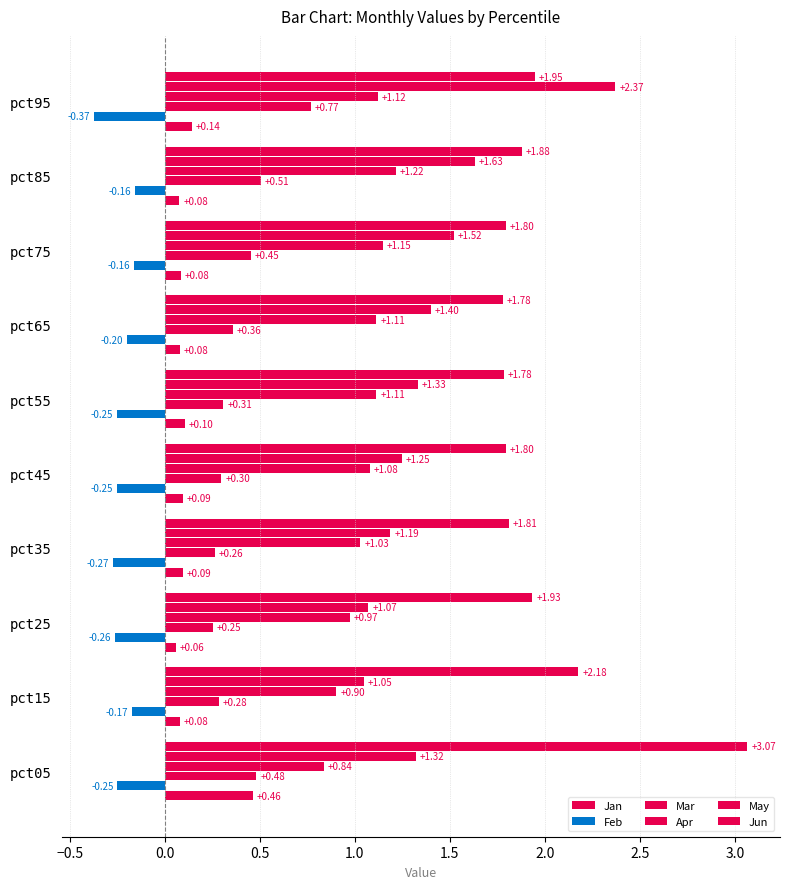

How many categories are shown in the chart?

10